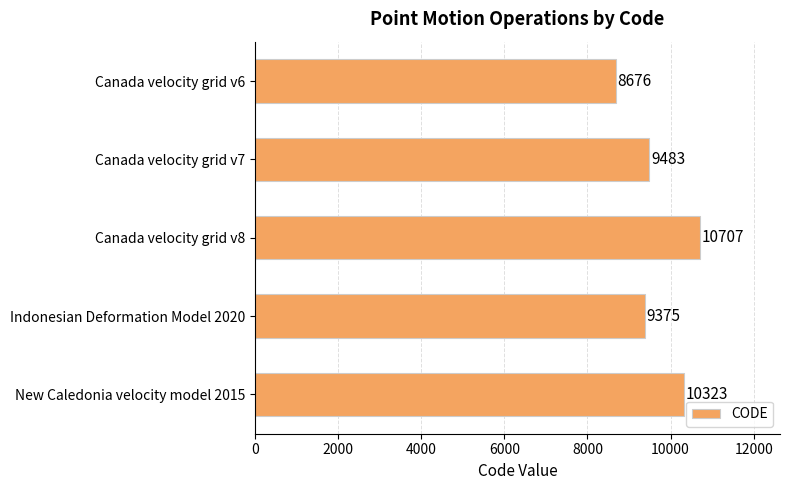

What is the difference between the maximum and second lowest values?

1332